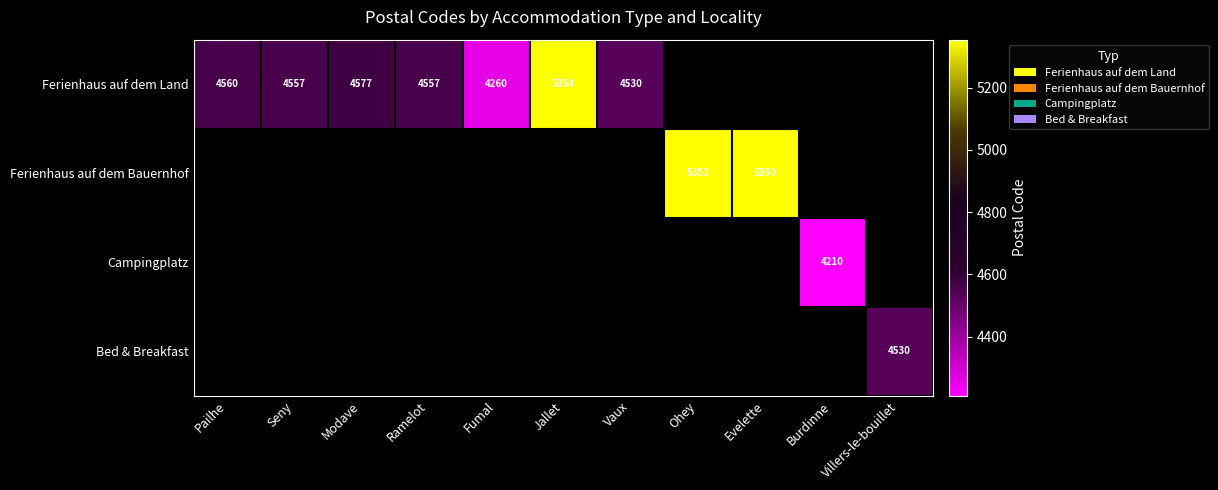

At how many categories does at least one series exceed 4543?

7